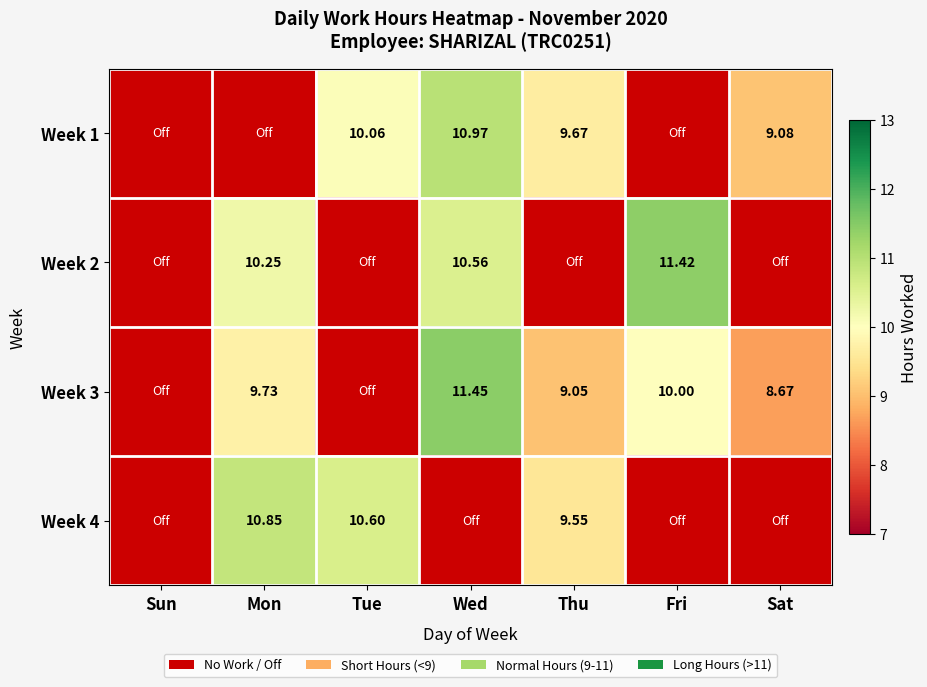

How many data points in Week 1 are above 9?

4